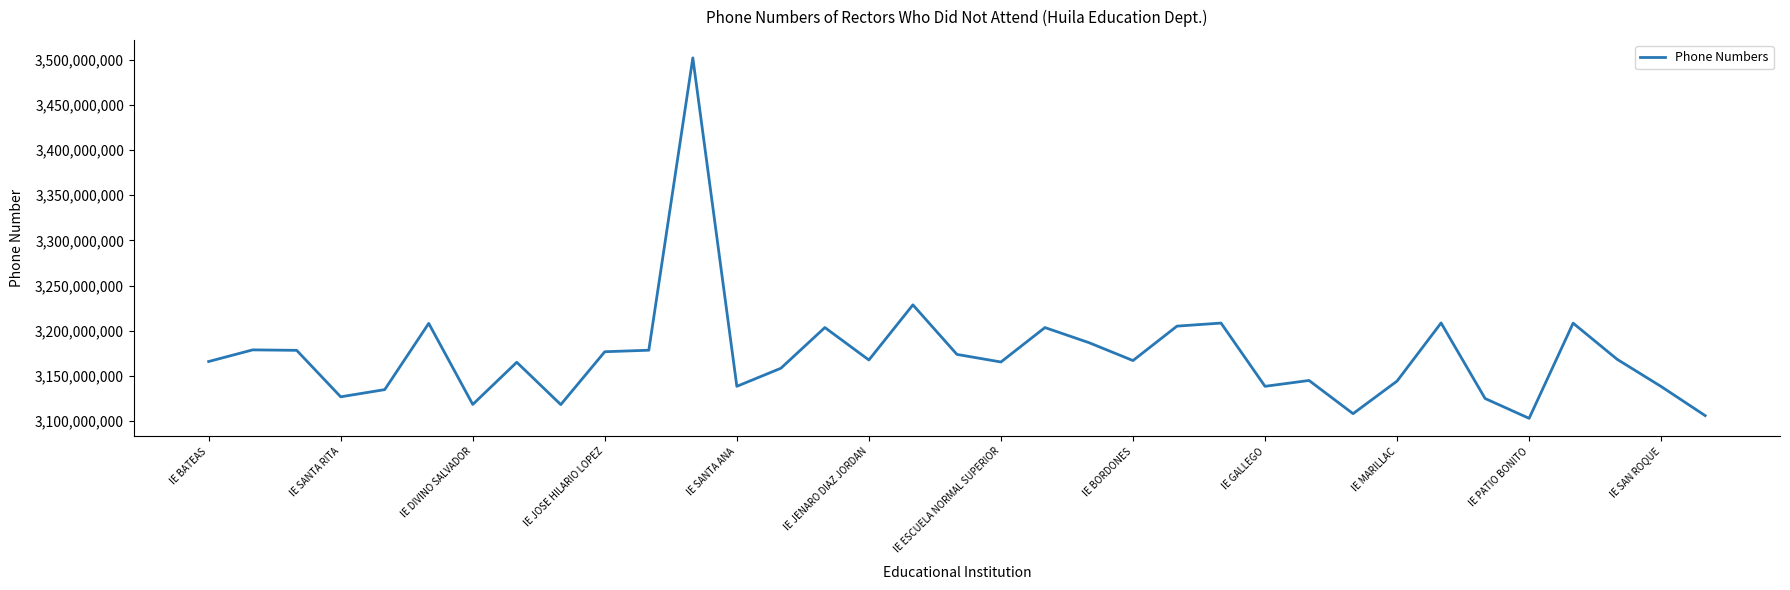

Does the chart have visible grid lines?

No